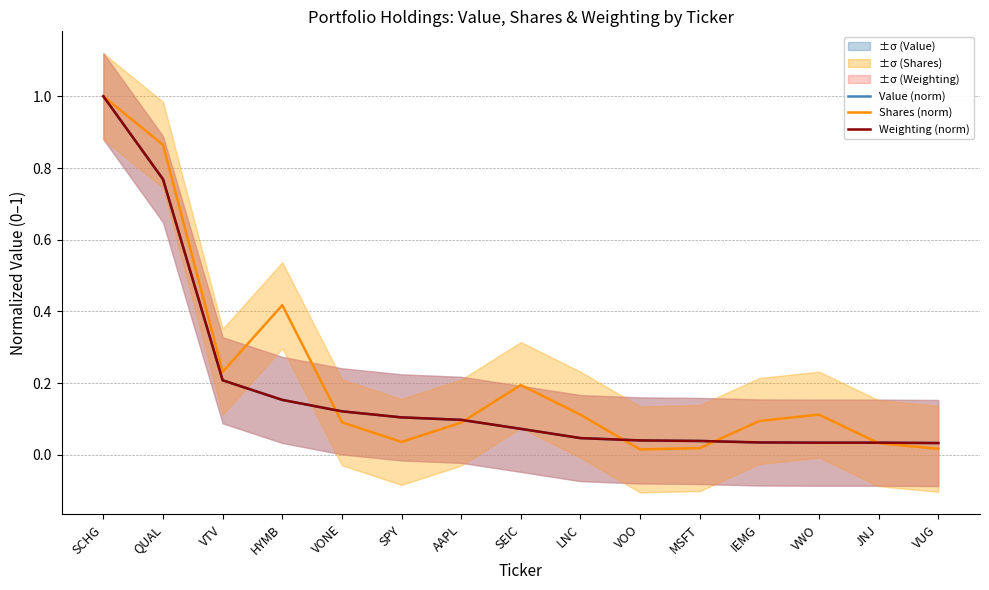

What is the value of the Shares (norm) point at the 7th from the left?

0.1